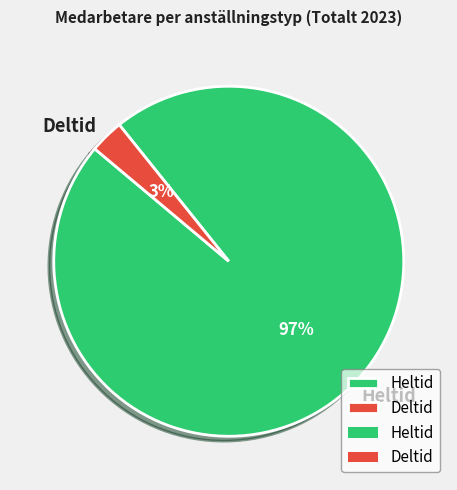

What is the largest slice in the pie chart?

Heltid